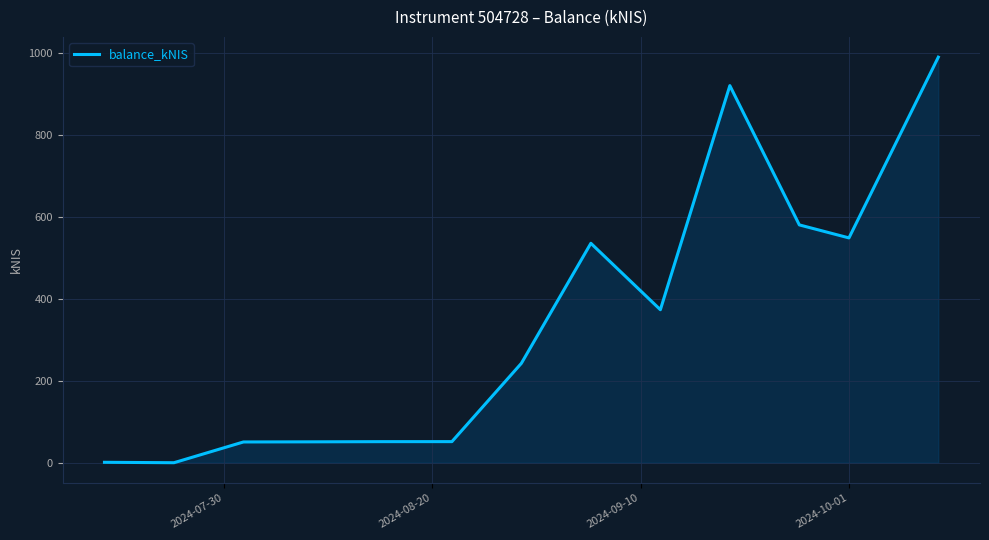

What is the difference between the maximum and minimum values?

989.3